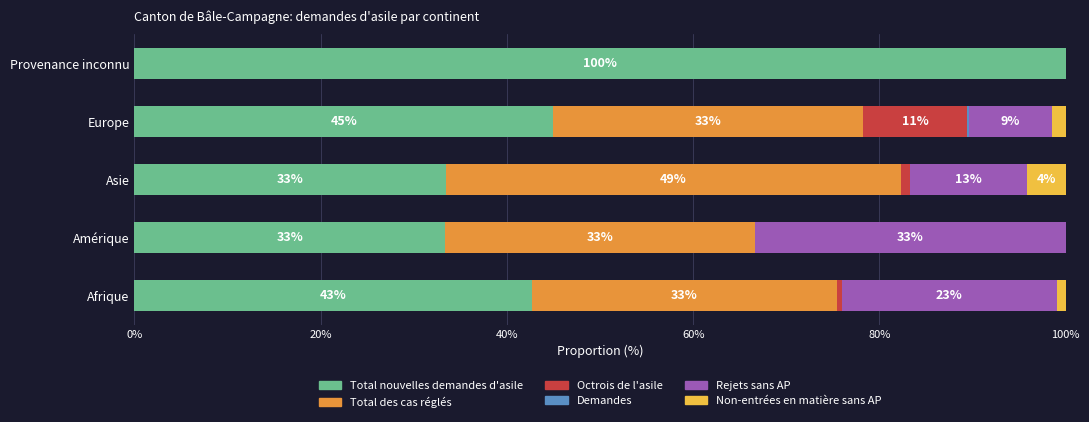

The Total nouvelles demandes d'asile series shows 18.7 at Asie. True or false?

False